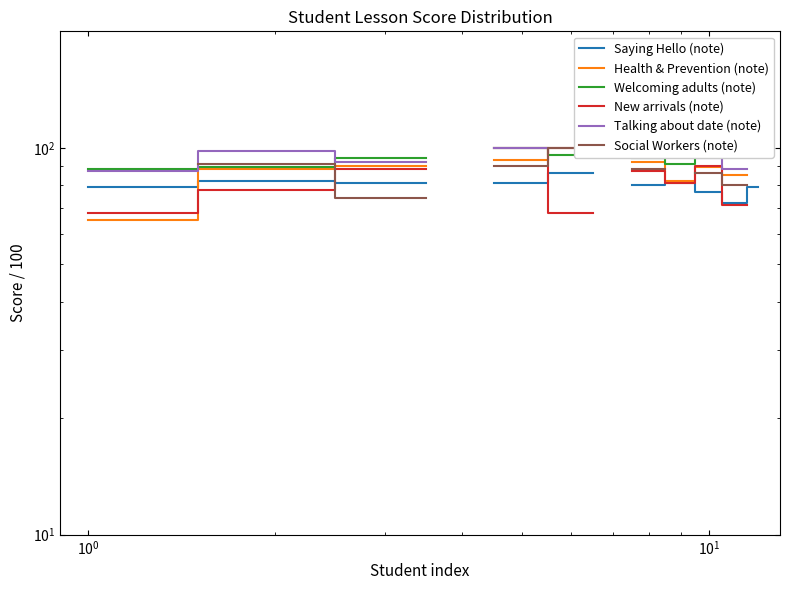

True or false: New arrivals (note) and Health & Prevention (note) cross at least once.

True